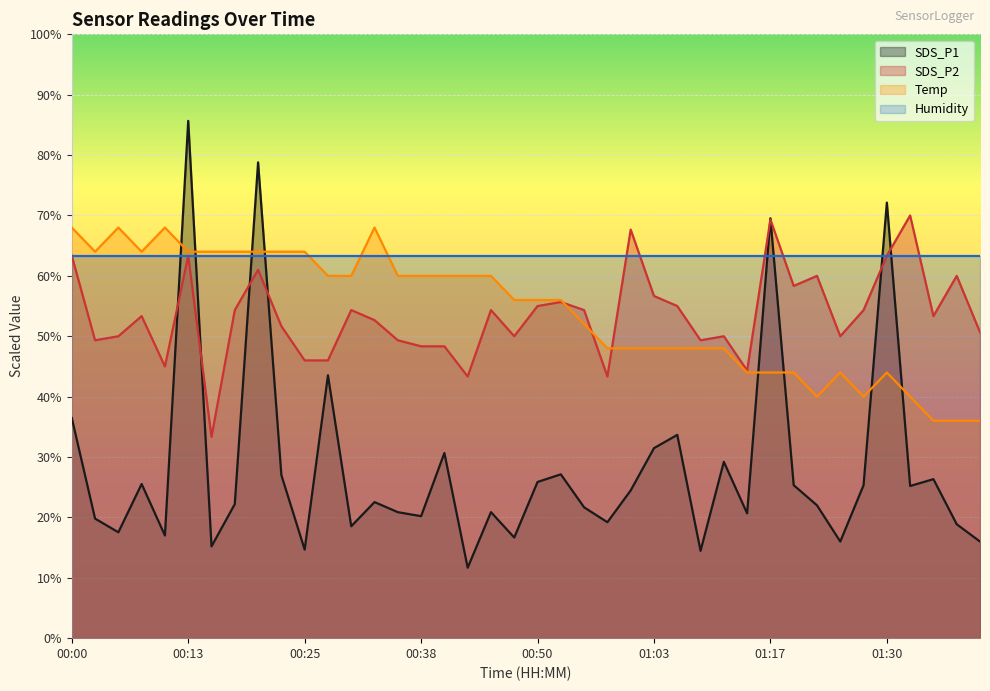

What is the sum of all SDS_P1 values?

1129.9